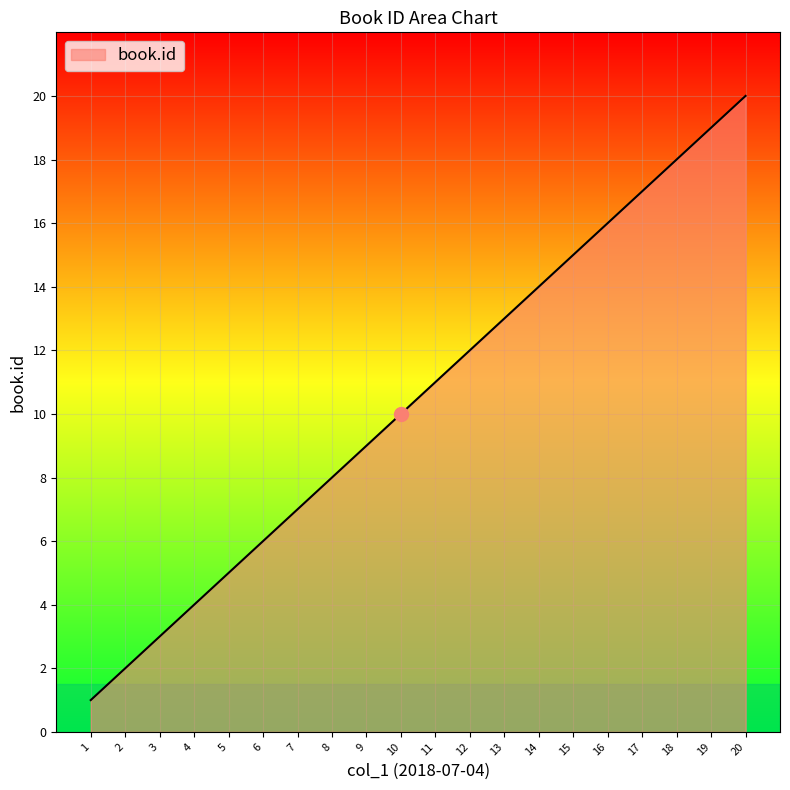

What is the greatest value displayed?

20